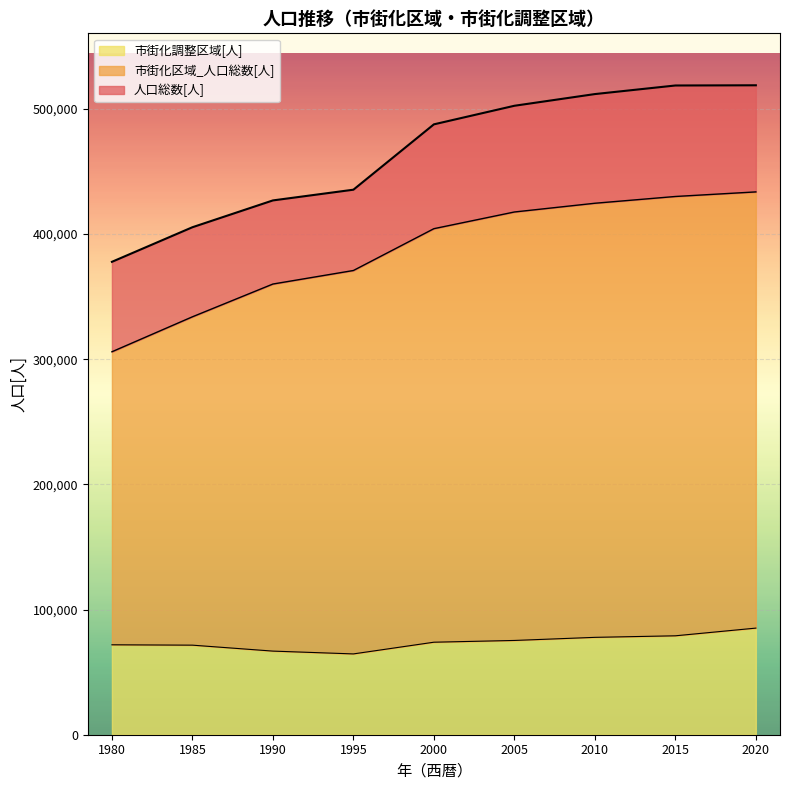

Reading right to left, extract all data points from this chart.

人口総数[人]: 518757	518594	511739	502396	487560	435357	426795	405375	377746
市街化区域_人口総数[人]: 433596	429935	424532	417550	404218	370811	360004	333832	305908
市街化調整区域[人]: 85161	79018	77782	75299	73900	64546	66791	71543	71838